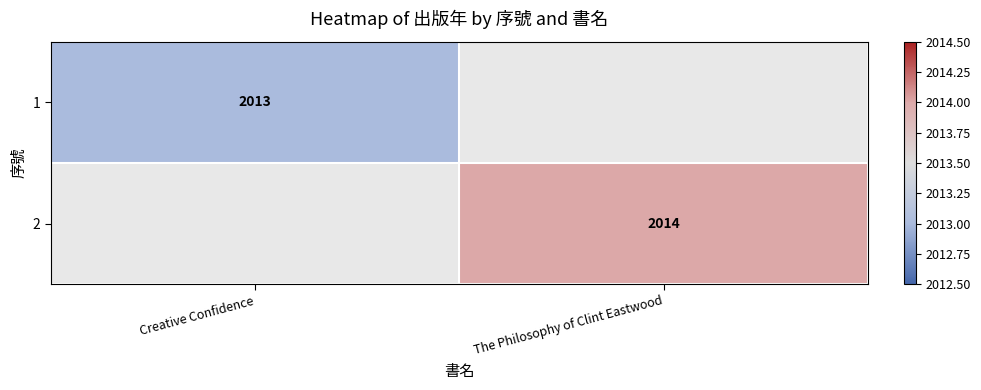

True or false: 1 has a value of 700 at Creative Confidence.

False